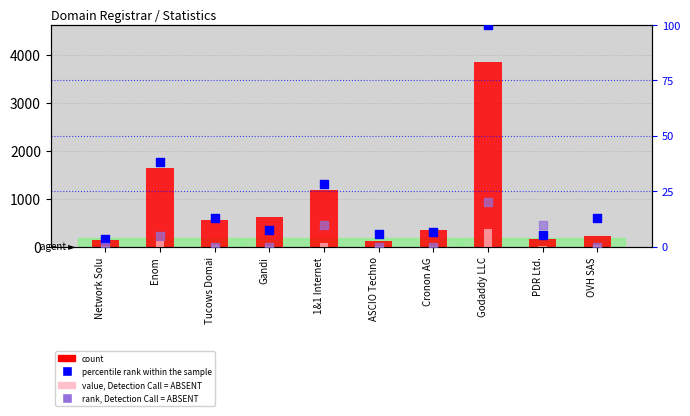

What are all the series names shown in the legend?

count, value, Detection Call = ABSENT, percentile rank within the sample, rank, Detection Call = ABSENT